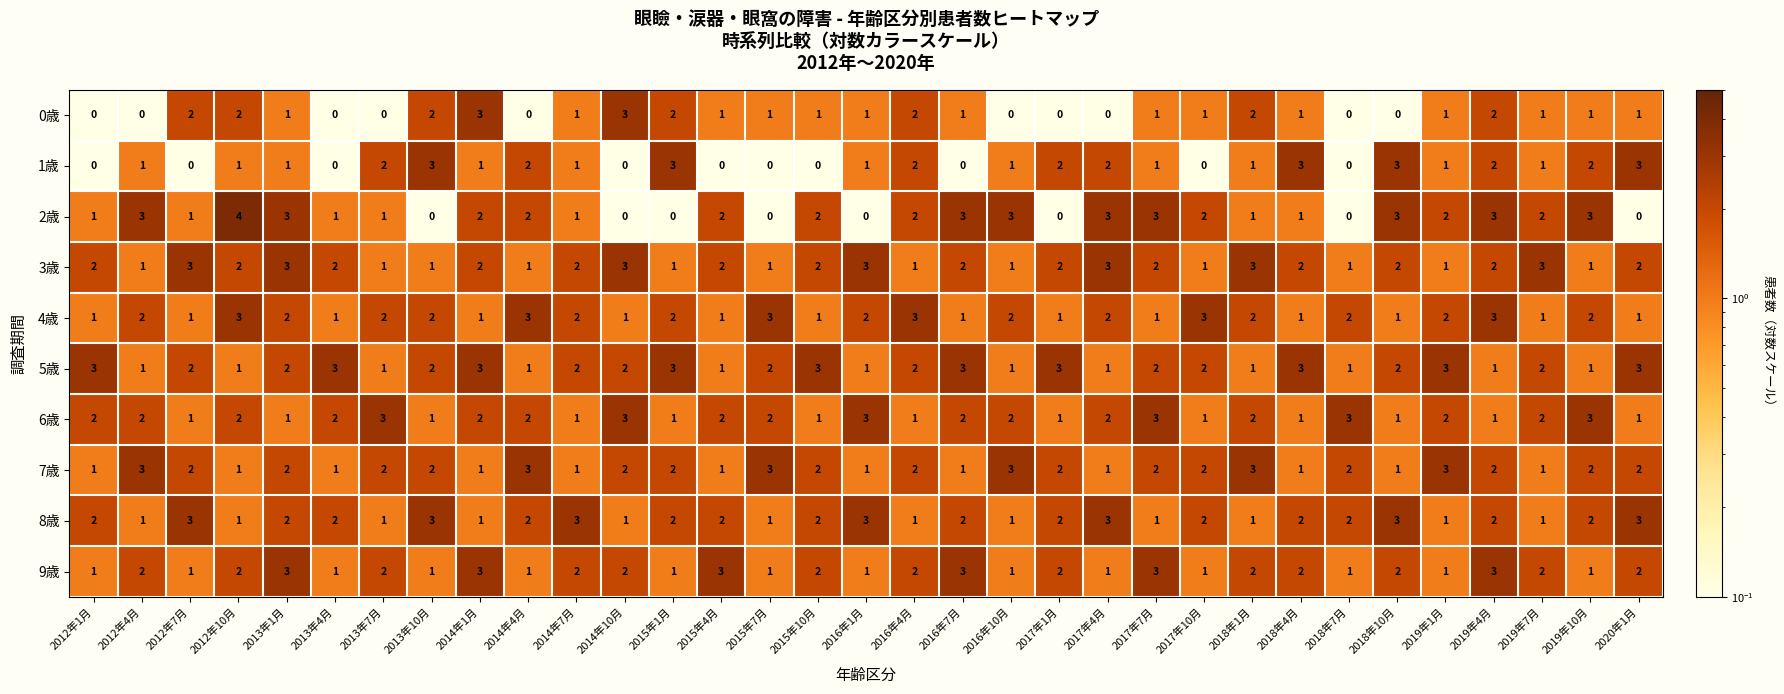

Count the 3歳 values in the range 1 to 2.

26